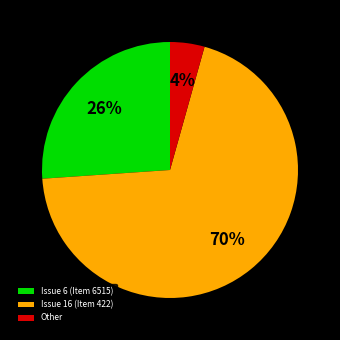

Is the sum of Other and Issue 16 (Item 422) greater than half?

Yes